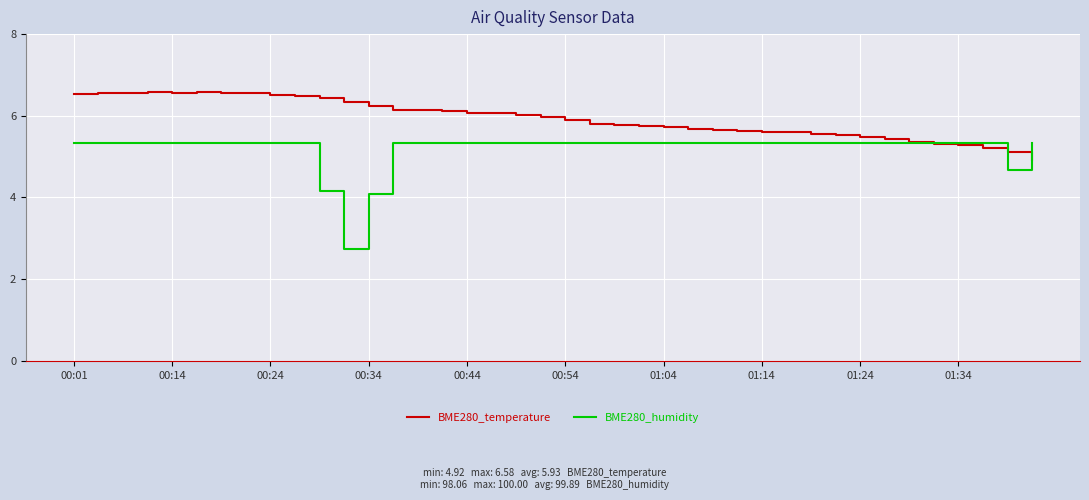

What are all the series names shown in the legend?

BME280_temperature, BME280_humidity